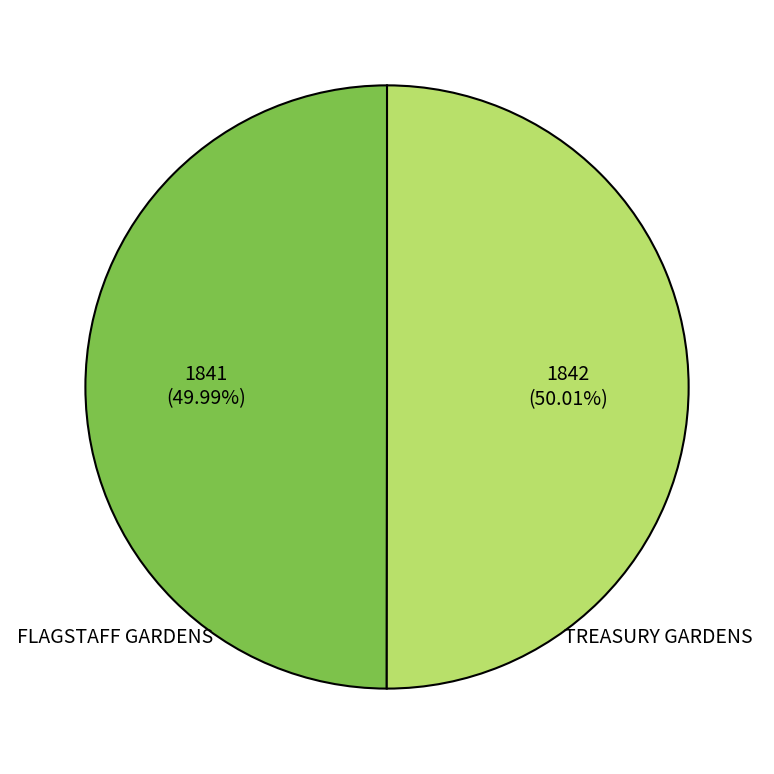

How many slices are in this pie chart?

2